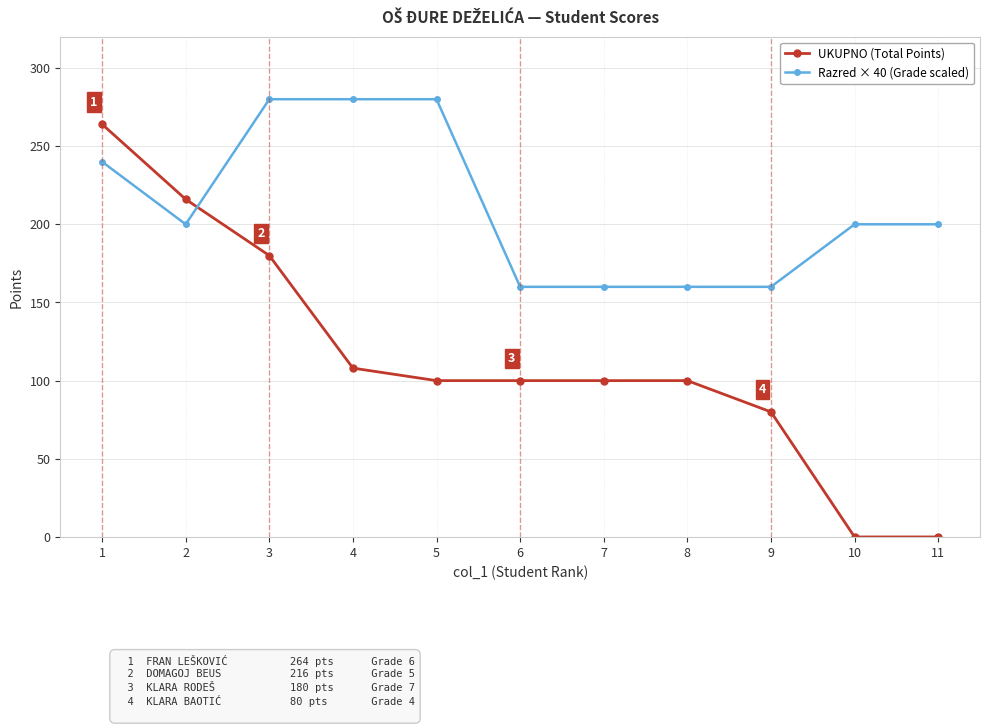

Is it true that UKUPNO (Total Points) equals 108 at 4?

True